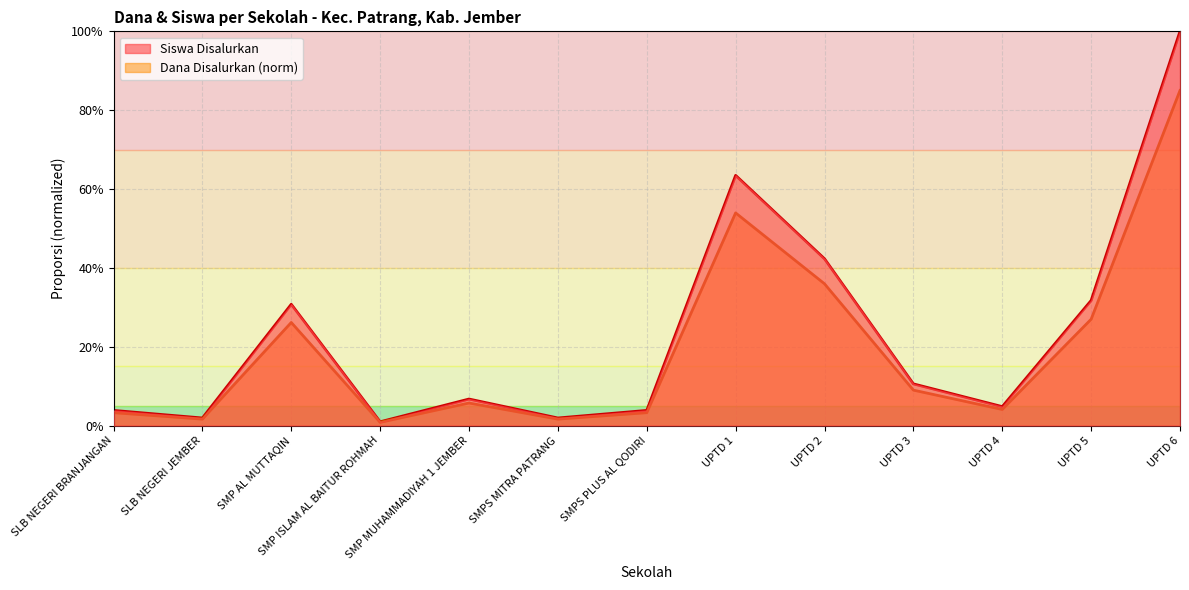

Reading left to right, extract all data points from this chart.

Dana Disalurkan: 0.0	0.0	0.3	0.0	0.1	0.0	0.0	0.6	0.4	0.1	0.0	0.3	1.0
Dana Pemberian: 0.0	0.0	0.3	0.0	0.1	0.0	0.0	0.5	0.4	0.1	0.0	0.3	0.8